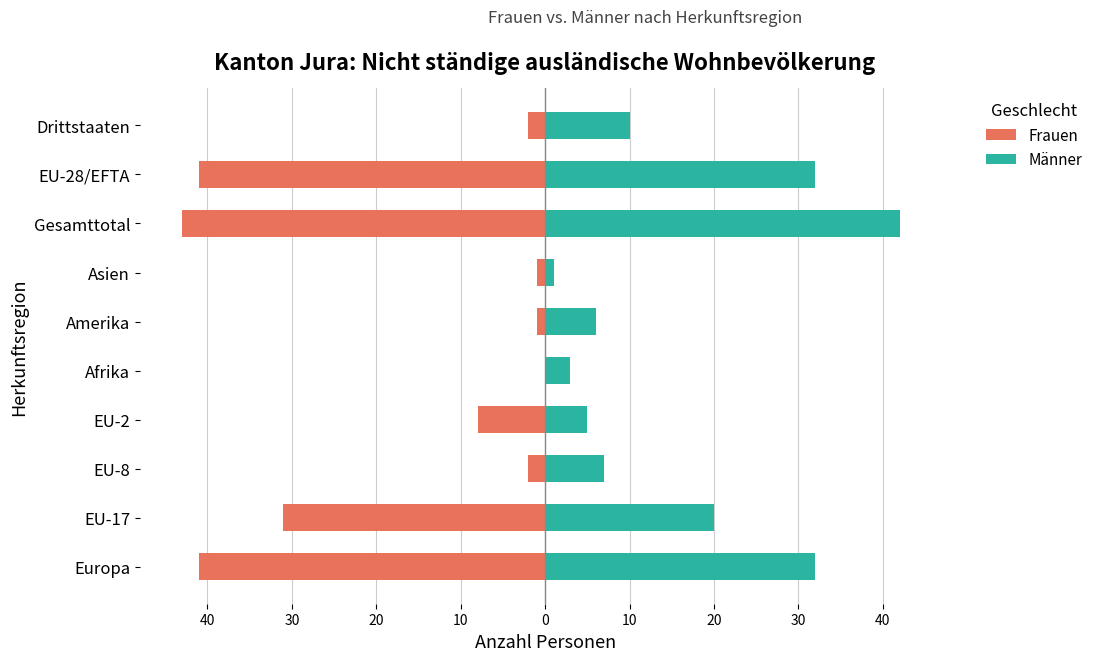

What are all the series names shown in the legend?

Frauen, Männer